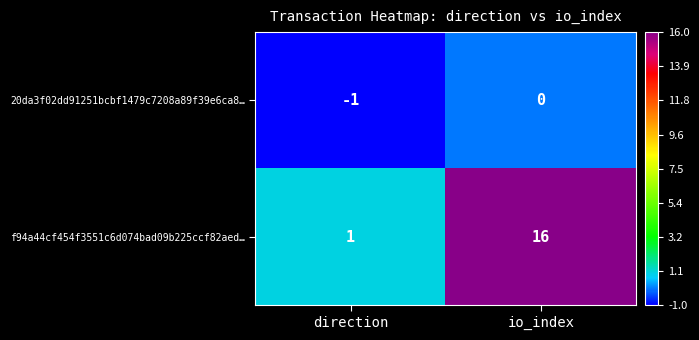

How many data points does each series have?

2